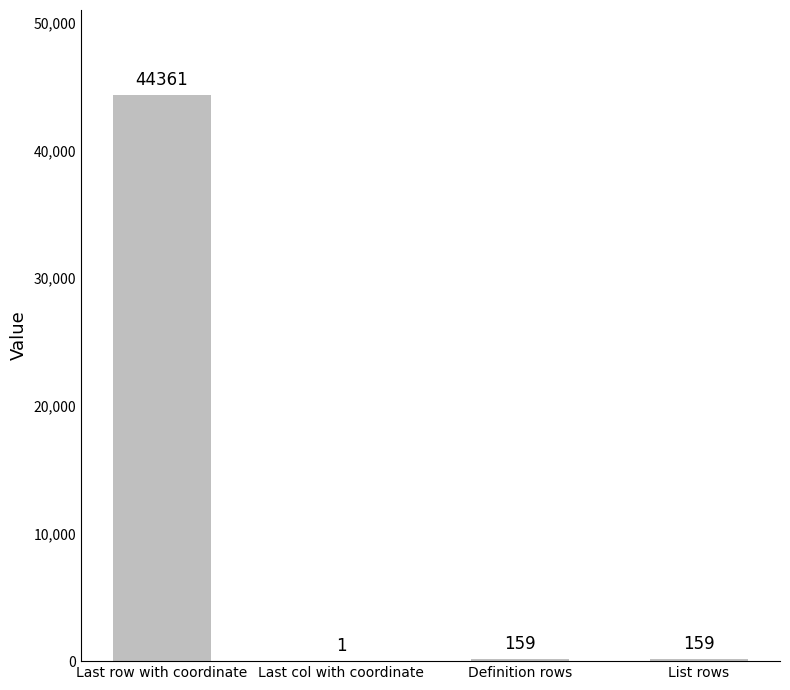

What is the average value?

11170